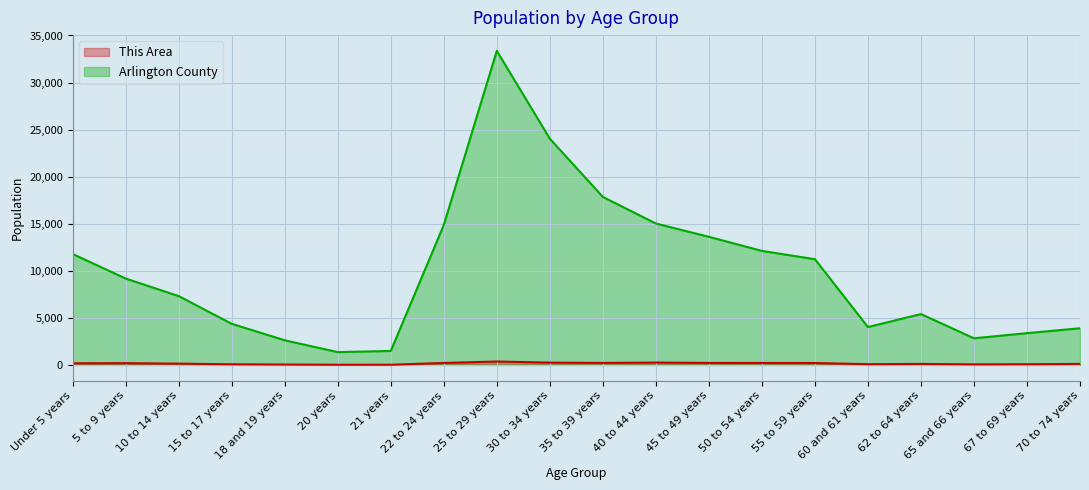

Which category has the highest value in the Arlington County series?

25 to 29 years